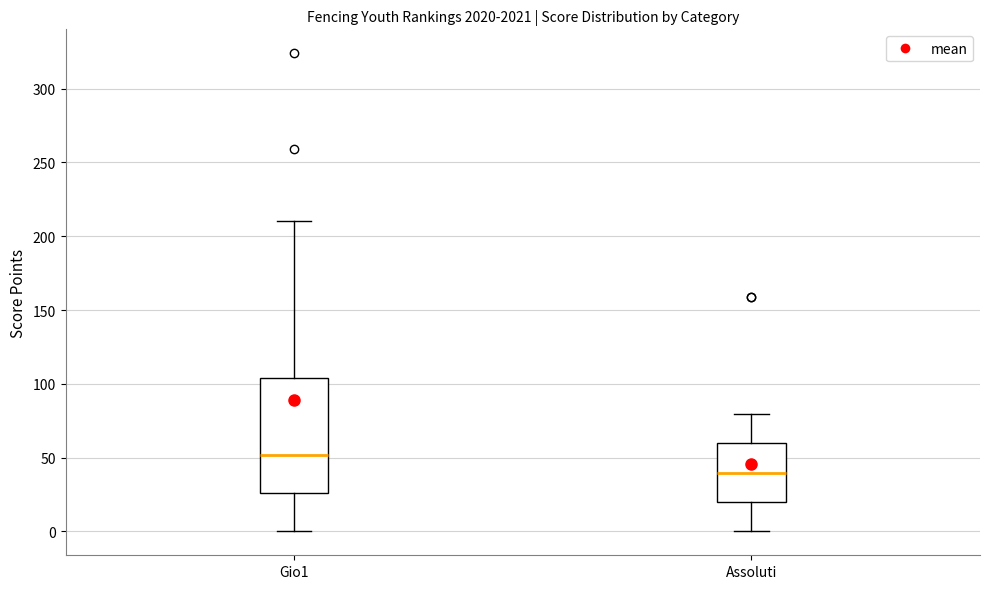

Comparing the boxes themselves (not the whiskers), which one is the tallest?

Gio1